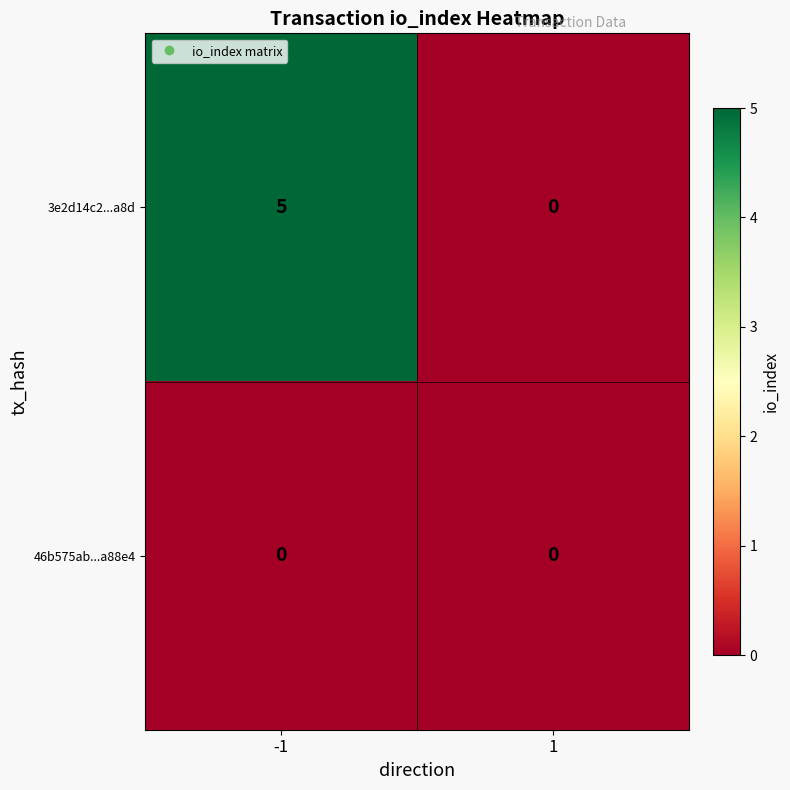

Which series has the largest total across all categories?

3e2d14c2...a8d